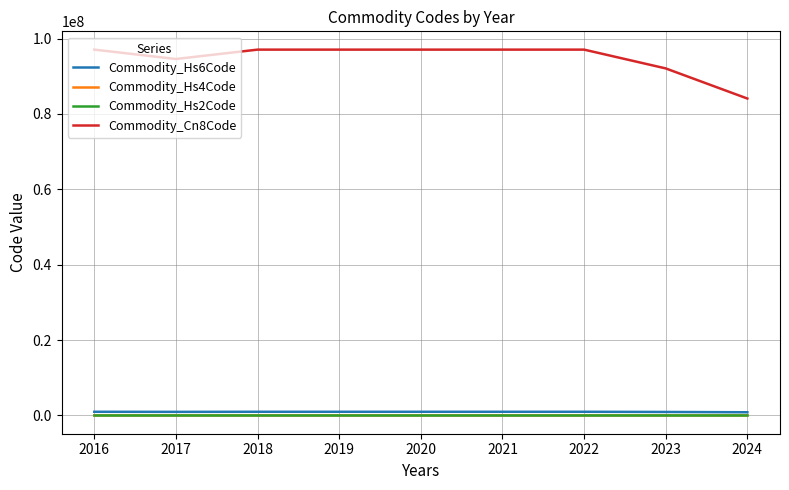

How many categories are shown in the chart?

9